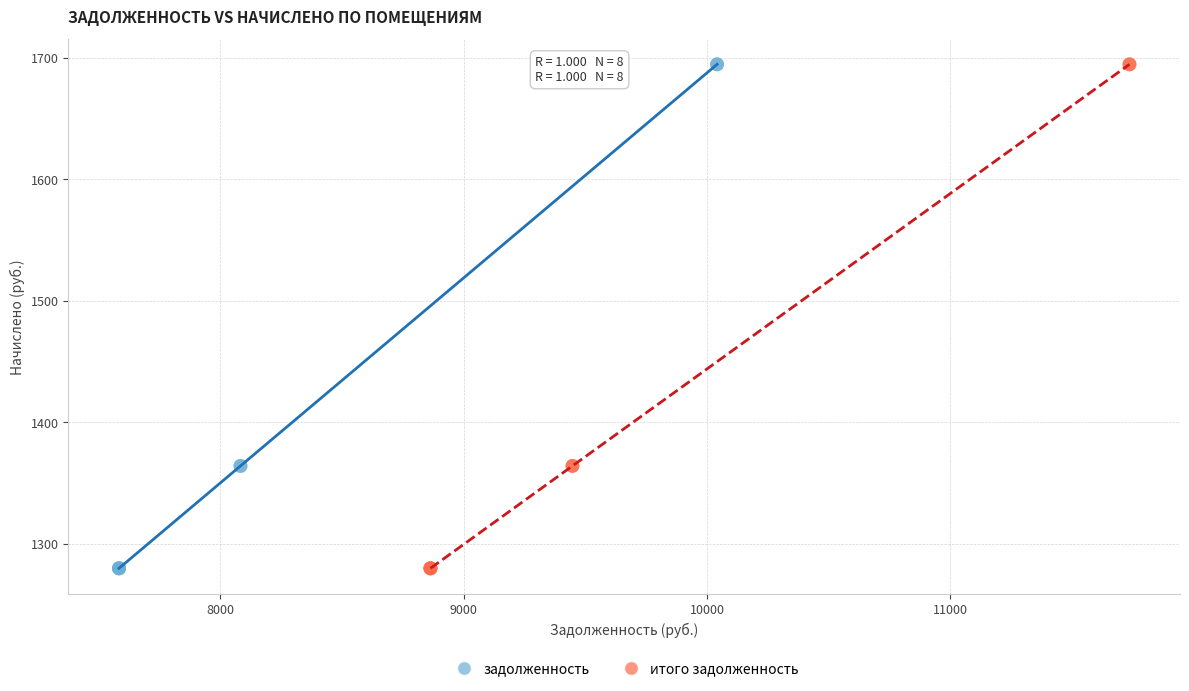

What are all the series names shown in the legend?

задолженность, итого задолженность